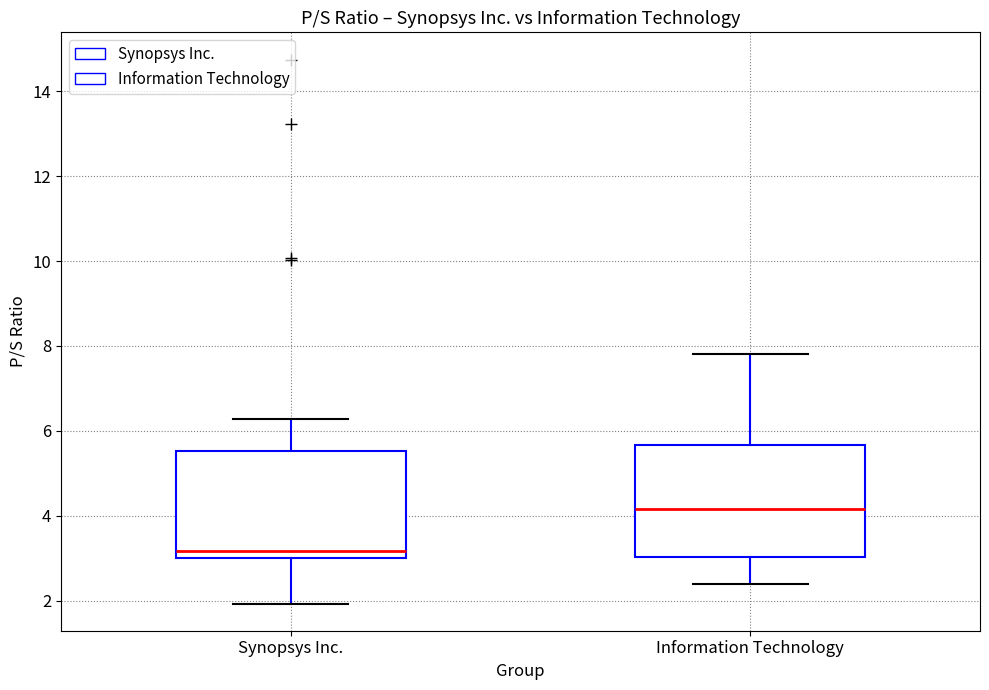

Reading left to right, read every box against the y-axis: the position of its median line, the range the box covers, and the ends of its whiskers. The values are not printed on the chart, so give them approximately, as read against the axis.

Synopsys Inc.: median 3.2, box 3.0 to 5.6, whiskers 2.0 to 6.2
Information Technology: median 4.2, box 3.0 to 5.6, whiskers 2.4 to 7.8